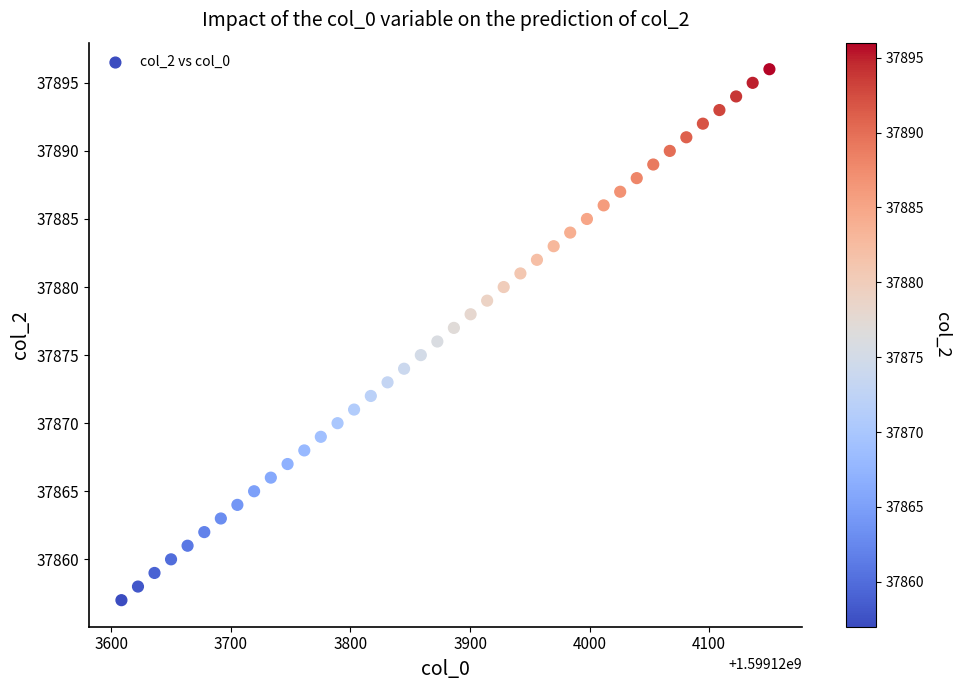

What is the range of Y values (max minus min)?

39